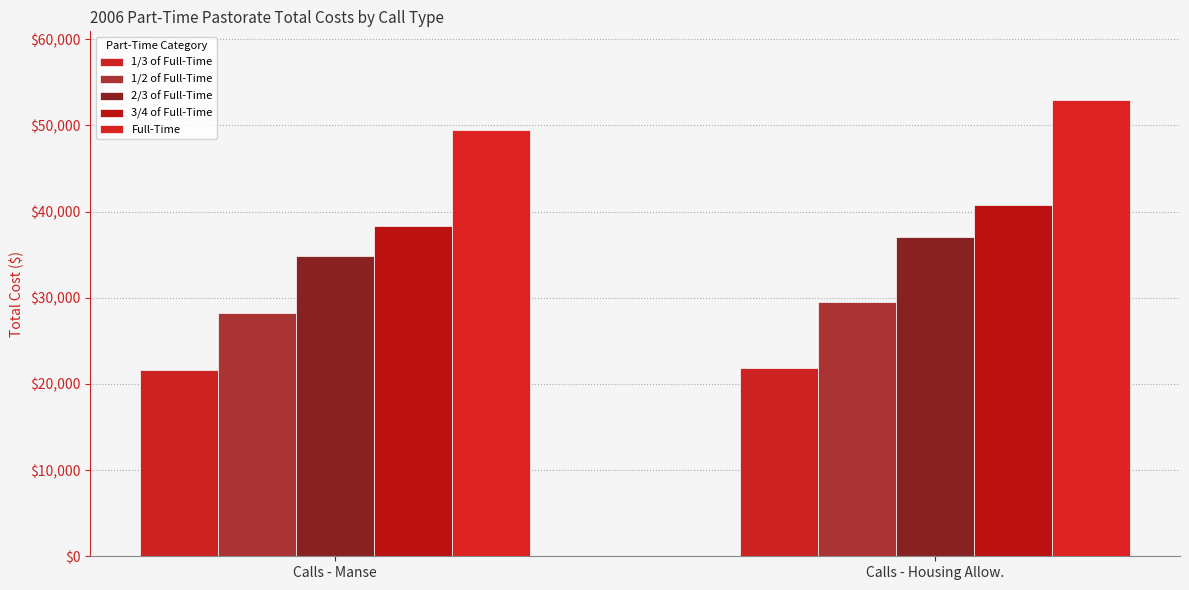

True or false: 3/4 of Full-Time has a value of 40791.2 at Calls - Housing Allow..

True